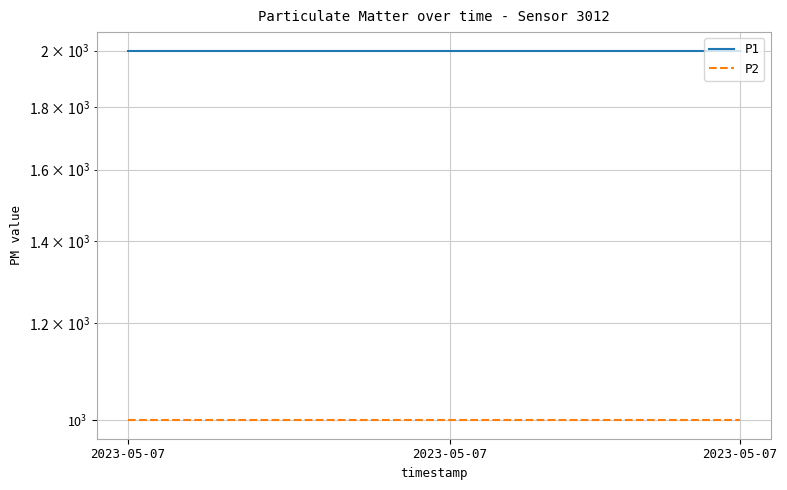

What is the difference between the highest and lowest values at 6?

1000.0